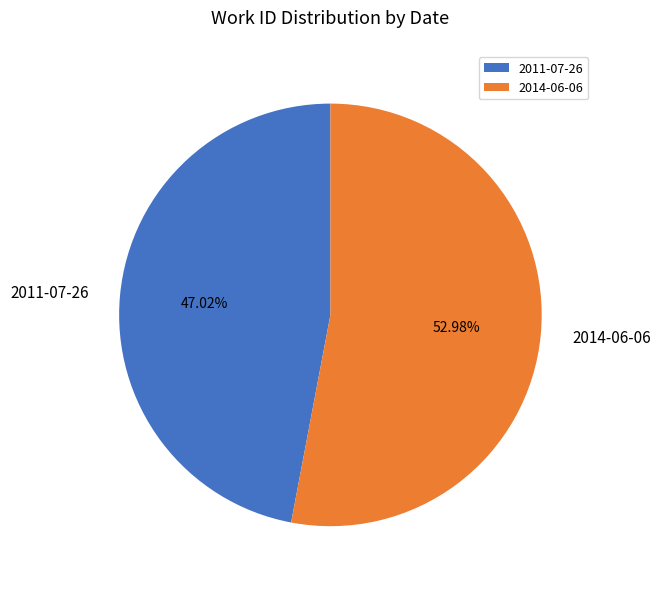

Which has a higher value, 2011-07-26 or 2014-06-06?

2014-06-06